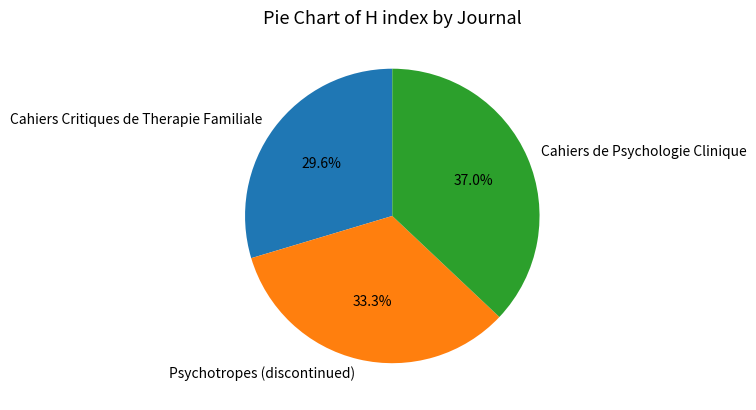

How much of the chart is everything except Psychotropes (discontinued)?

66.7%